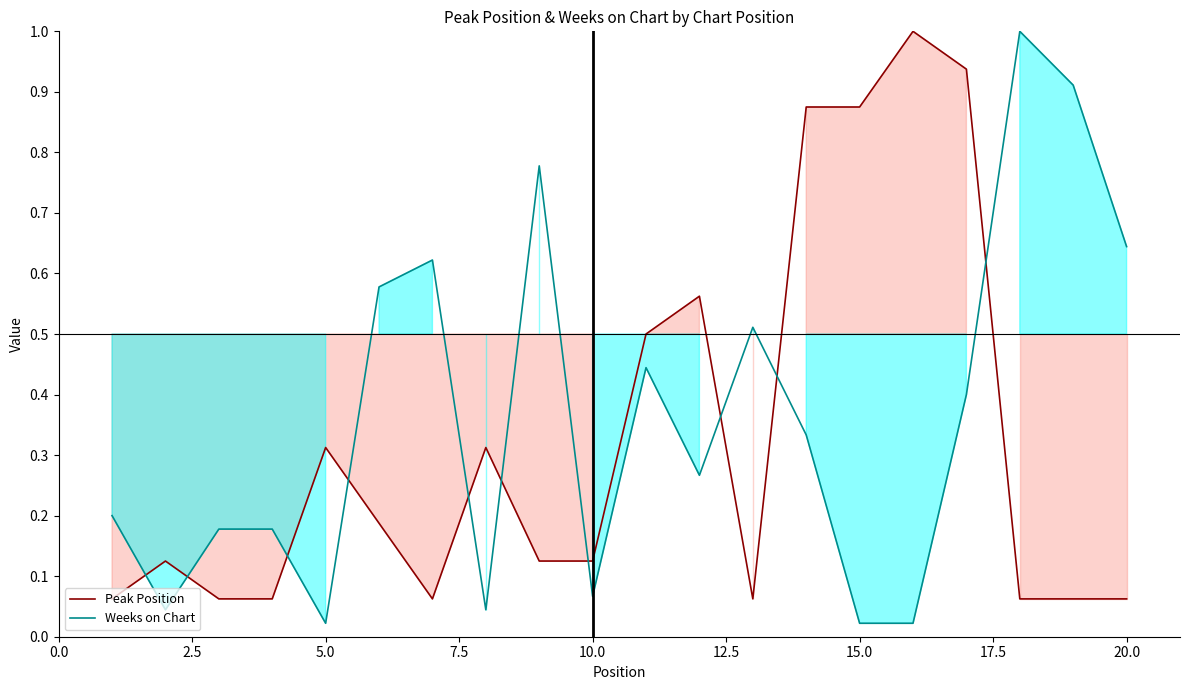

What are all the series names shown in the legend?

Peak Position, Weeks on Chart